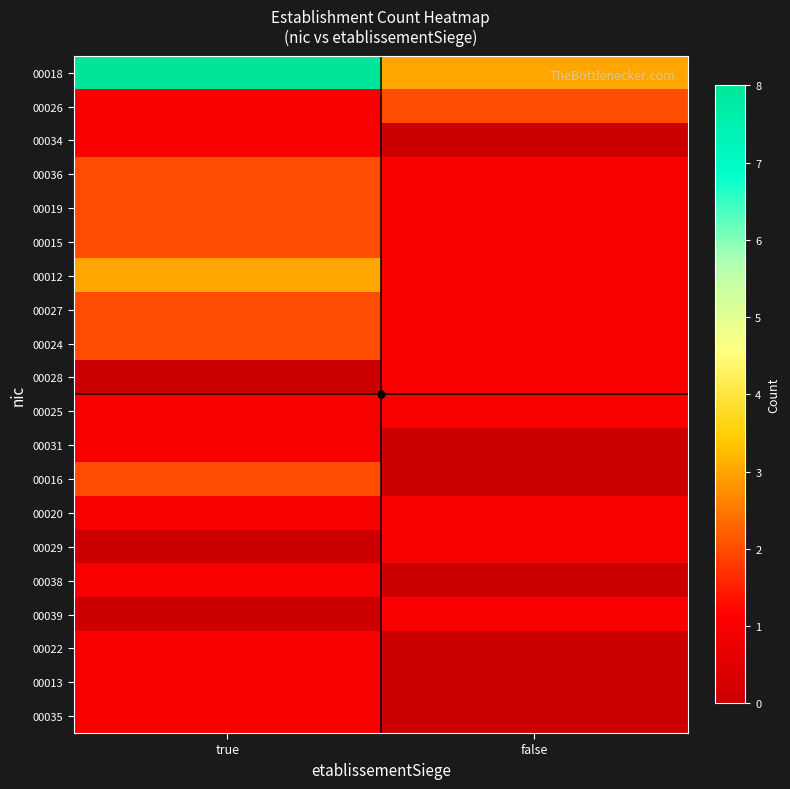

Rank the series at true from highest to lowest value.

00018, 00012, 00036, 00019, 00015, 00027, 00024, 00016, 00026, 00034, 00025, 00031, 00020, 00038, 00022, 00013, 00035, 00028, 00029, 00039